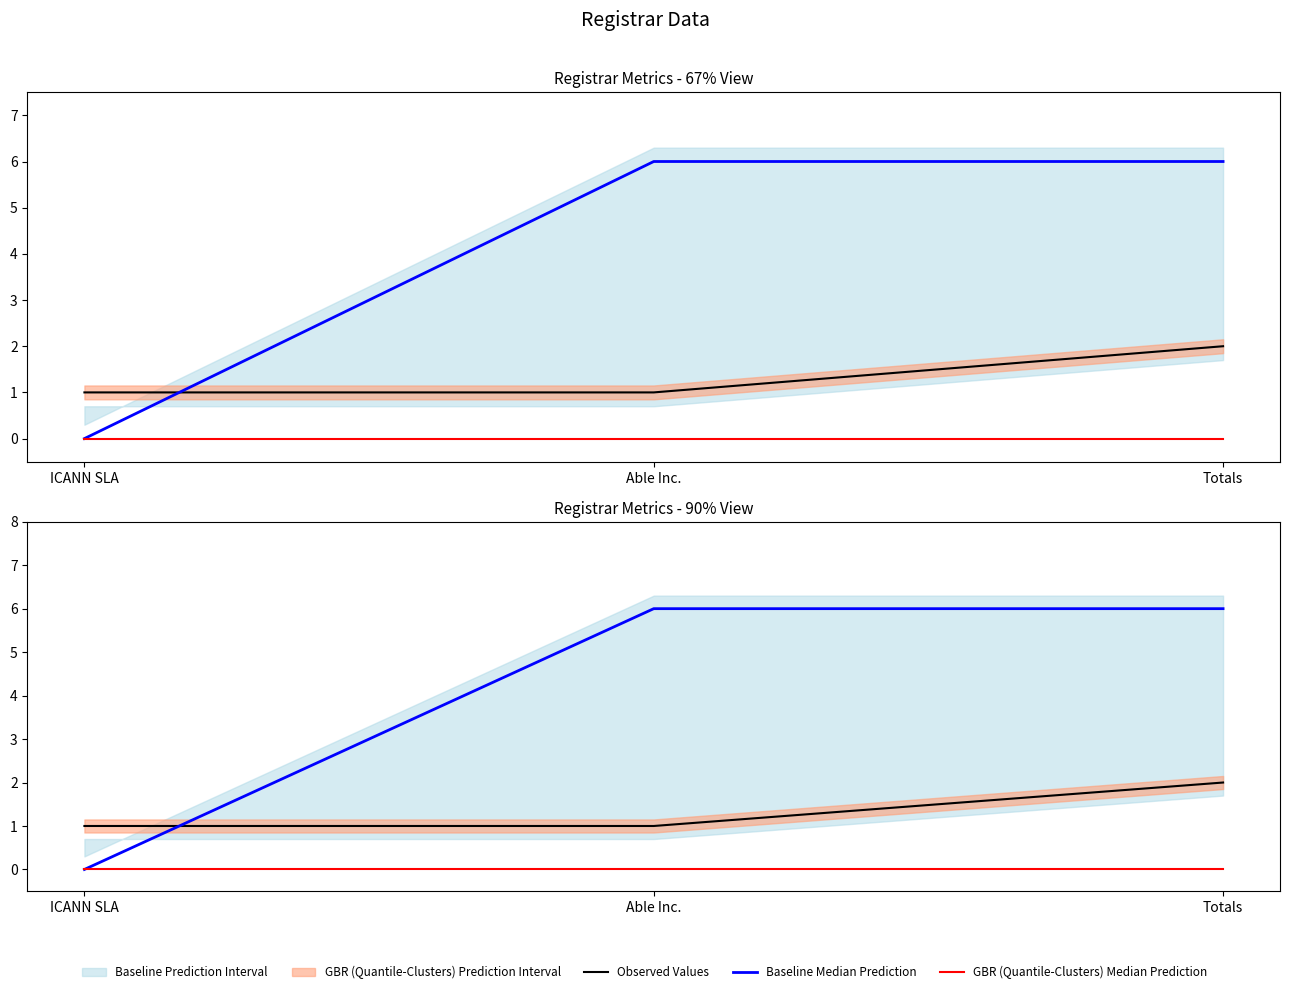

At which category does the chart reach its minimum across all series?

ICANN SLA